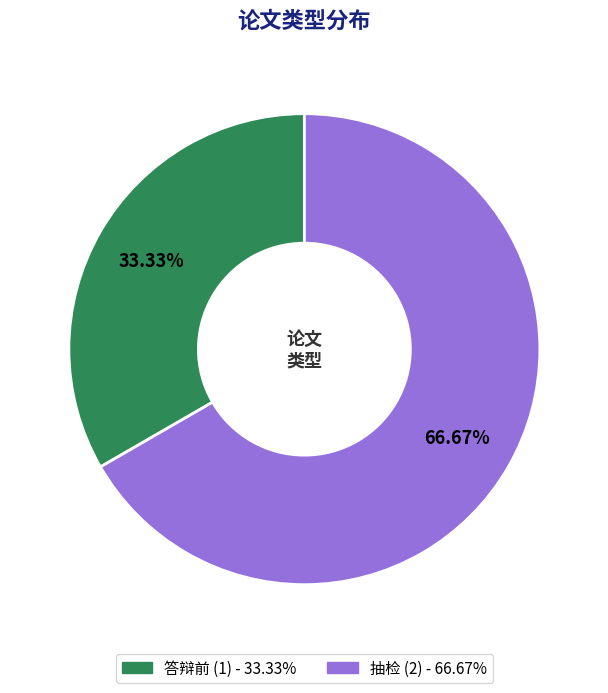

How many segments does this pie chart have?

2